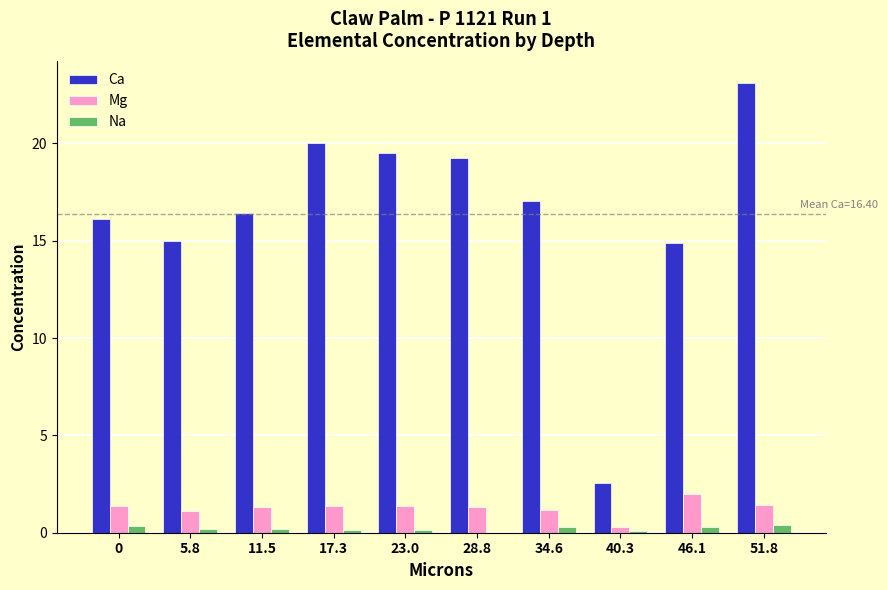

Which series has the largest range (max minus min)?

Ca